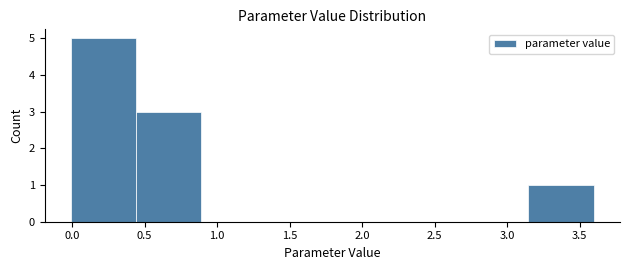

How tall is the bar that spans 3.15 to 3.60 on the x-axis? Neither the bar edges nor the heights are printed on the chart, so give them approximately, as read against the axes.

1